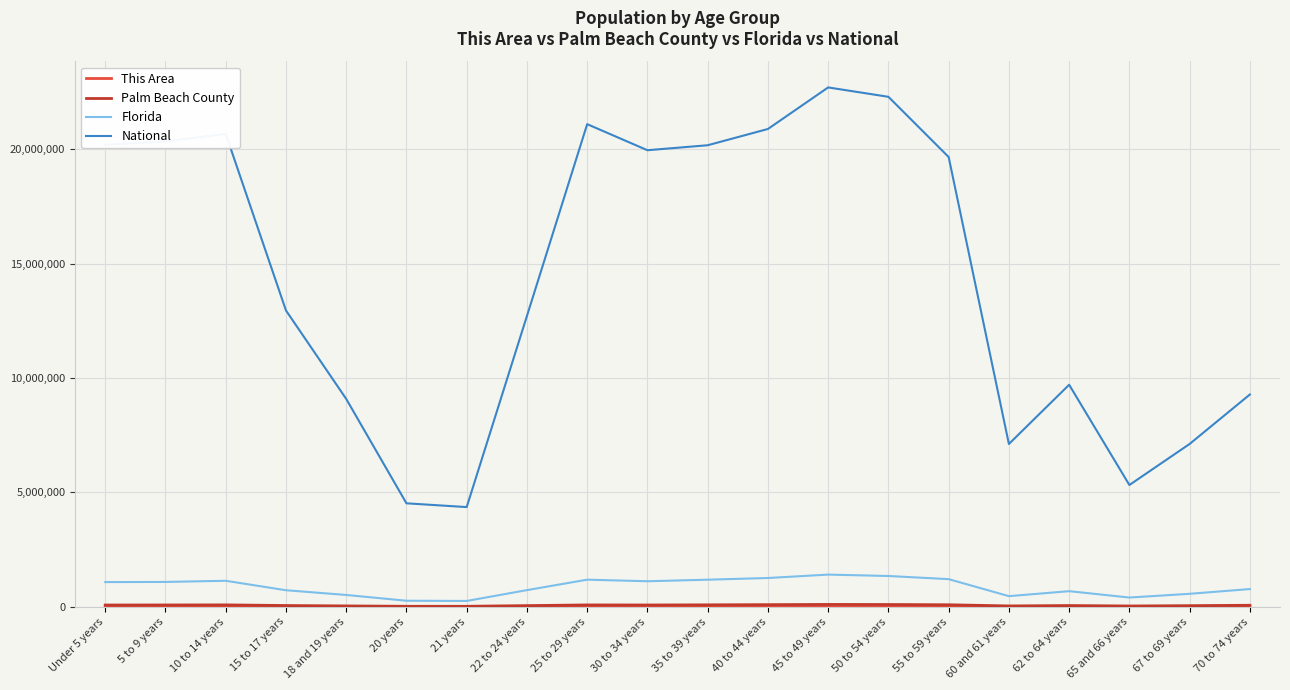

True or false: Florida and National intersect in this chart.

False